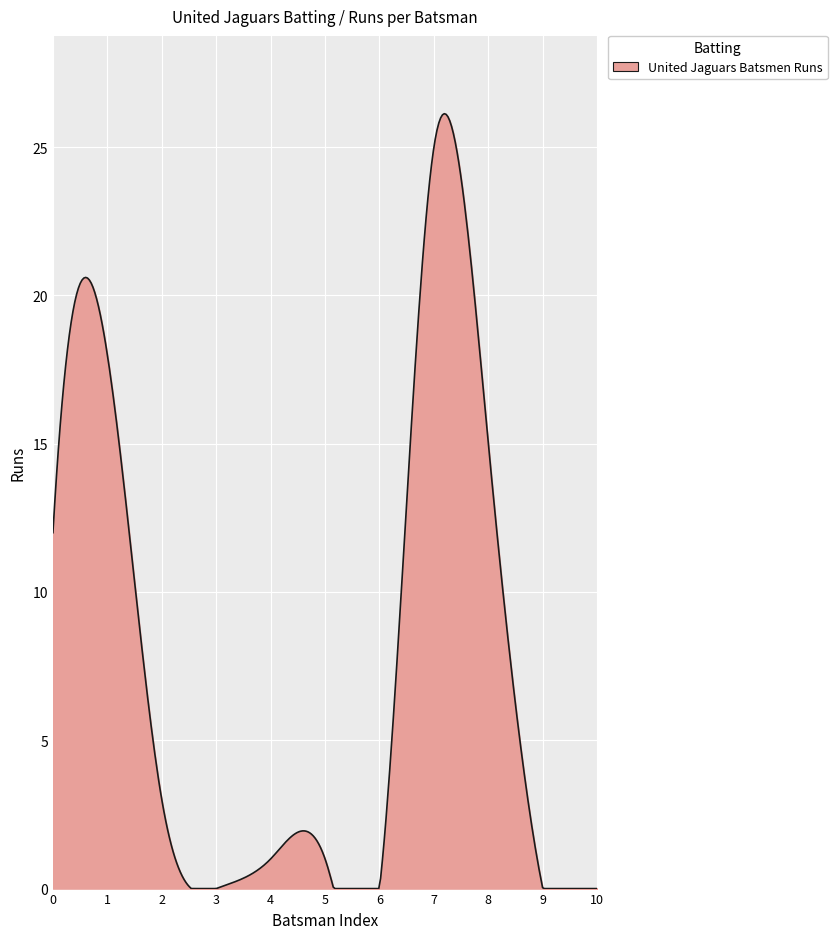

What is the greatest value displayed?

26.1